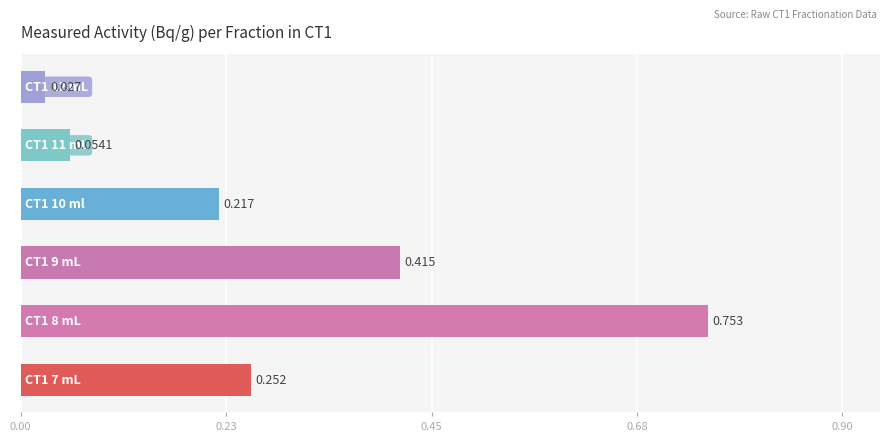

How many data points does each series have?

6